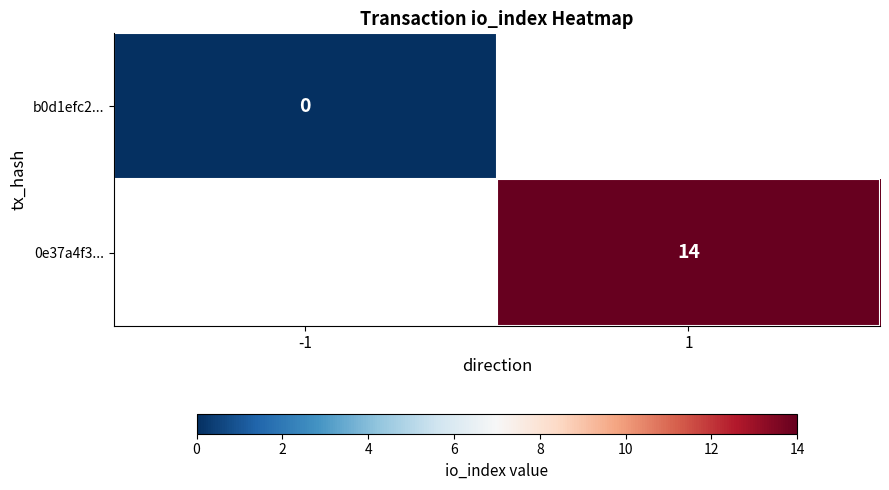

Is it true that 0e37a4f3... equals 6 at 1?

False